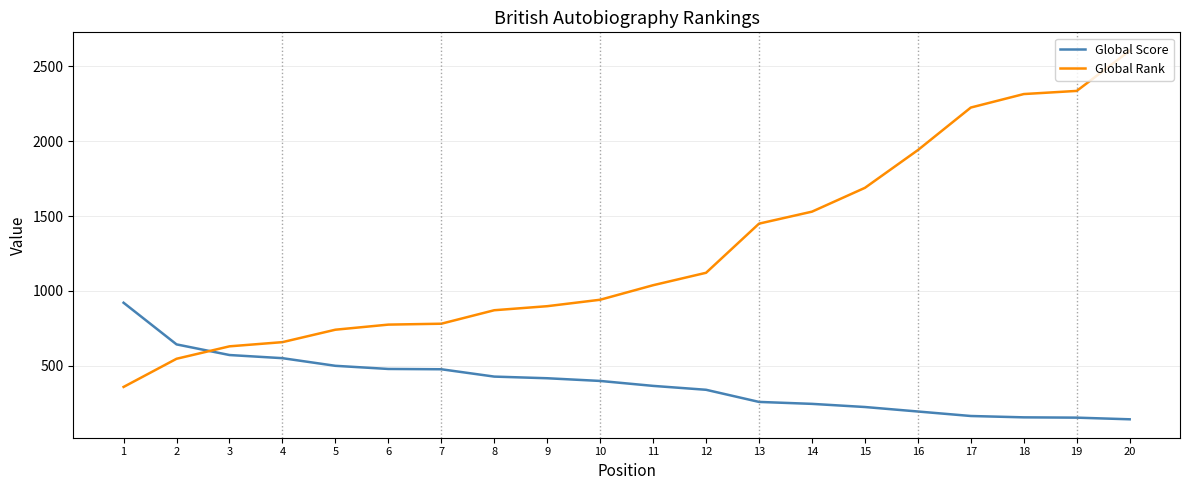

What is the minimum value shown in the chart?

143